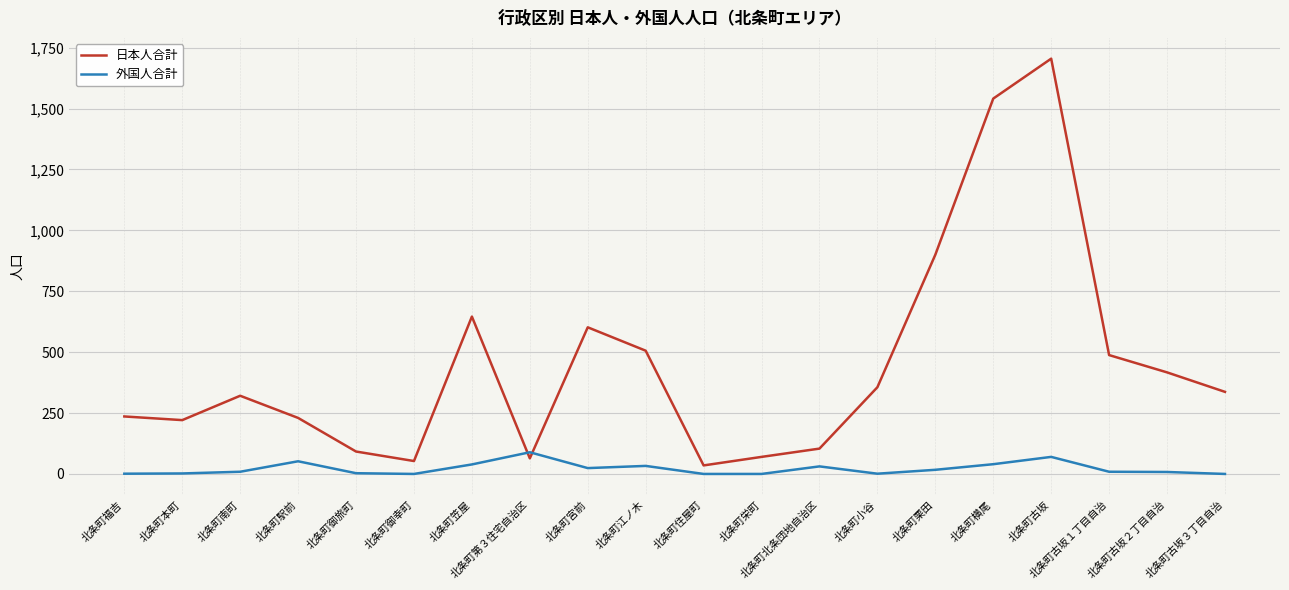

True or false: 日本人合計 has a value of 108 at 北条町本町.

False